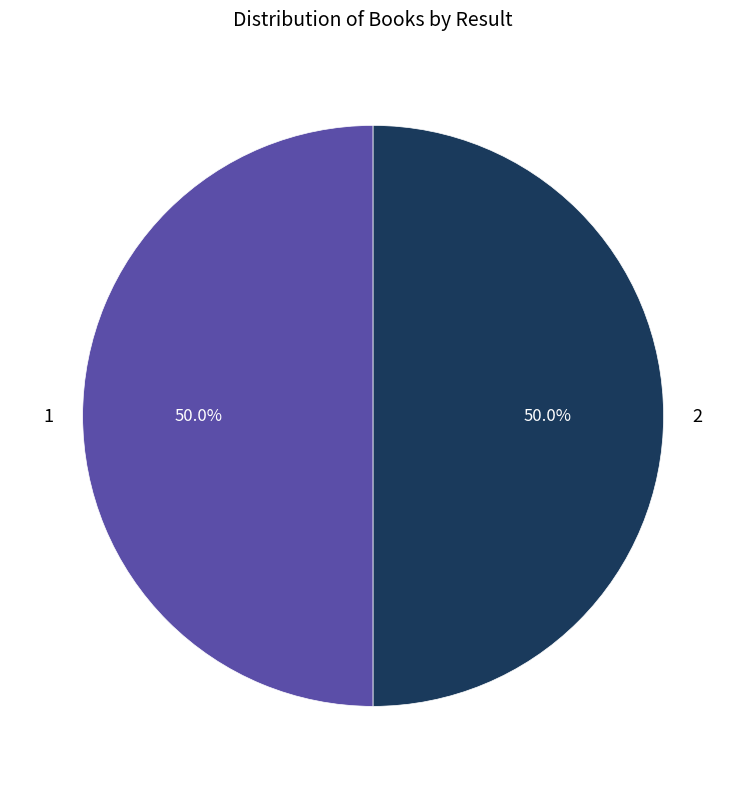

To the nearest percent, what percentage of the pie is 1?

50%